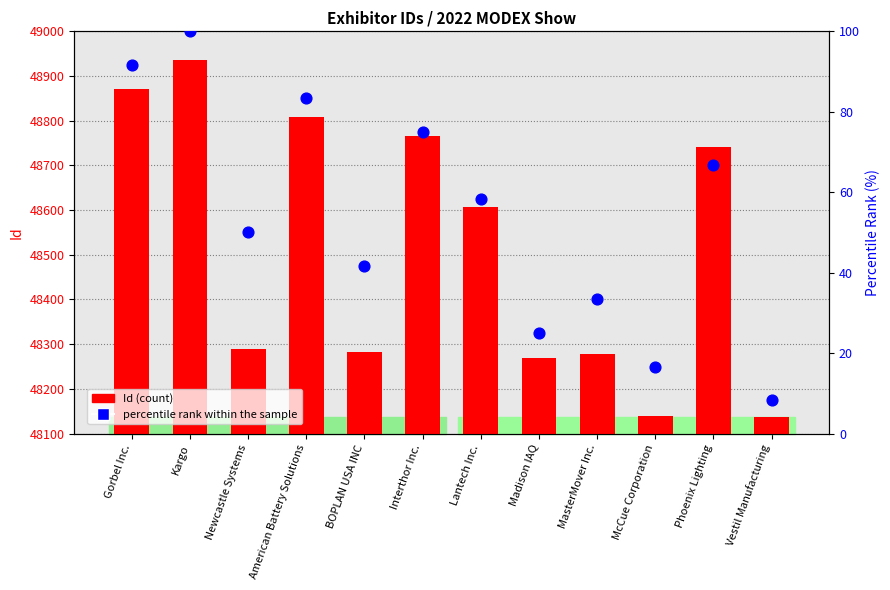

At which category is the sum across all series the highest?

Kargo